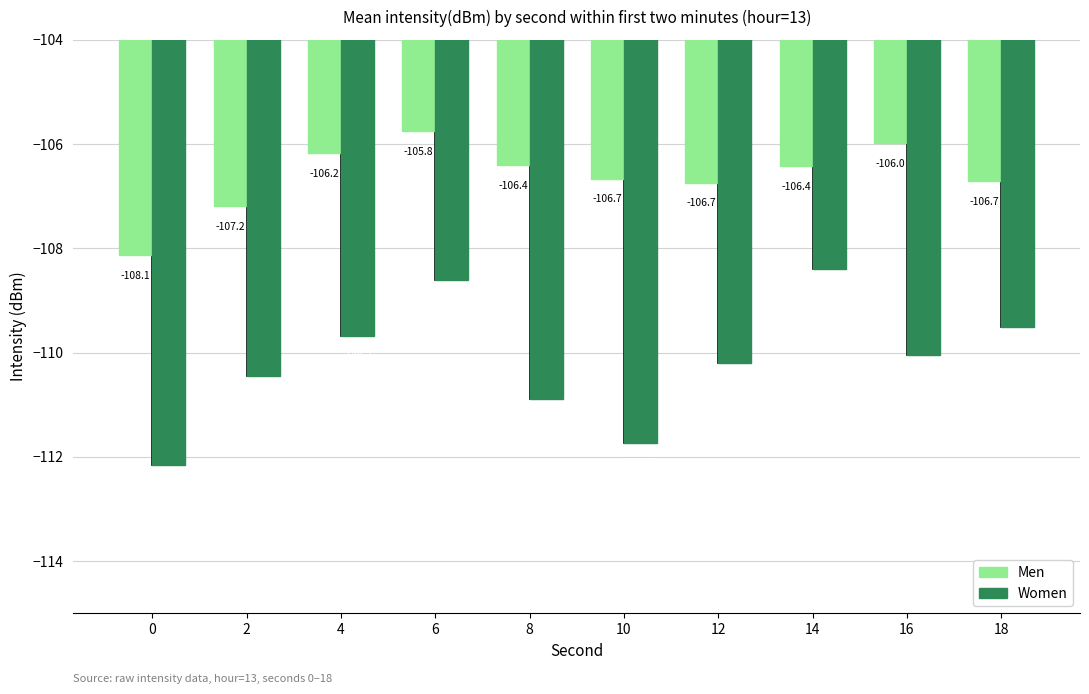

Reading right to left, list all the values displayed in this chart.

Men: -106.7	-106.0	-106.4	-106.7	-106.7	-106.4	-105.8	-106.2	-107.2	-108.1
Women: -109.5	-110.0	-108.4	-110.2	-111.7	-110.9	-108.6	-109.7	-110.4	-112.2